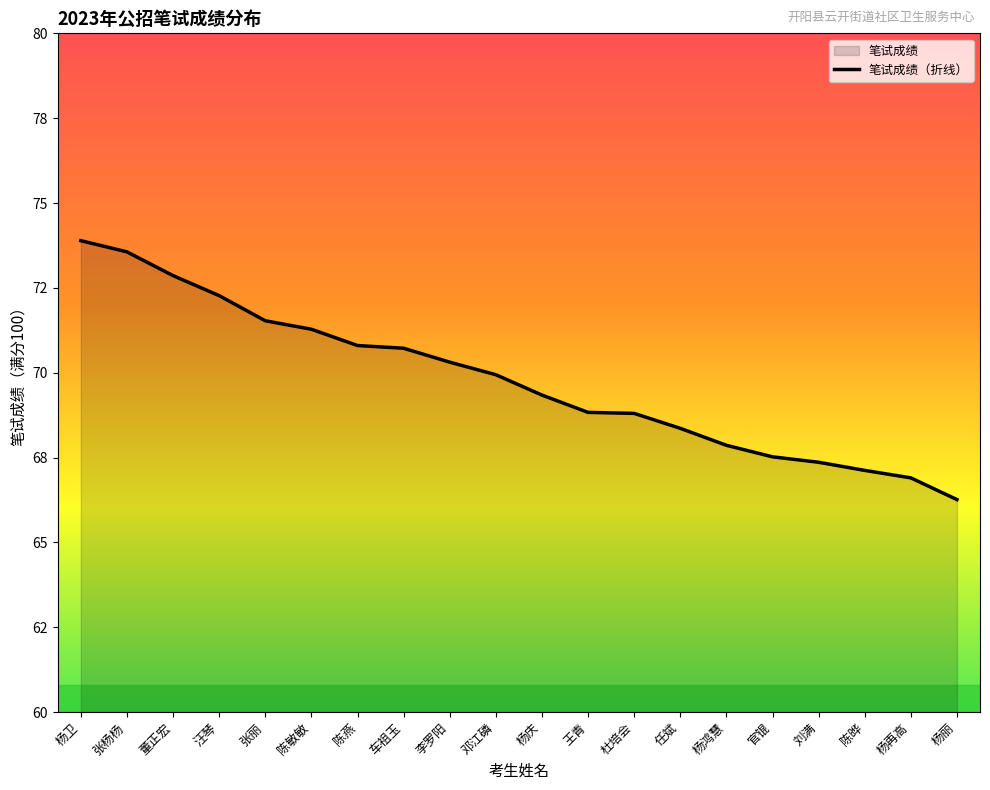

What is the difference between the maximum and second lowest values?

7.0